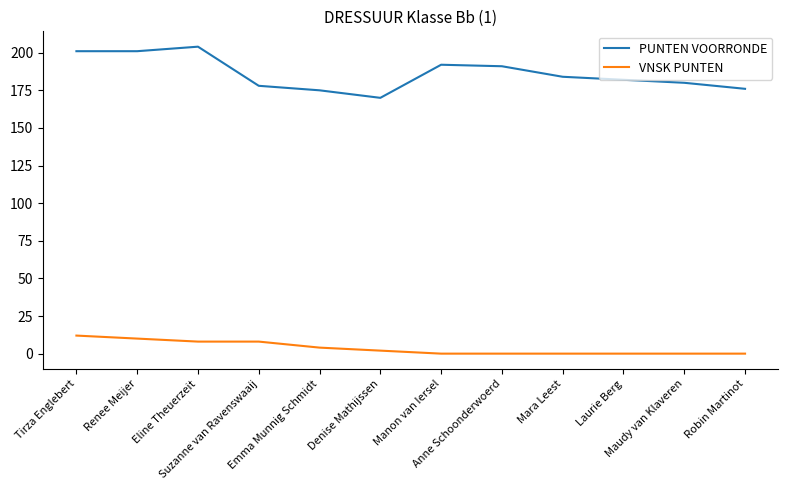

What is the total value across all series at Mara Leest?

184